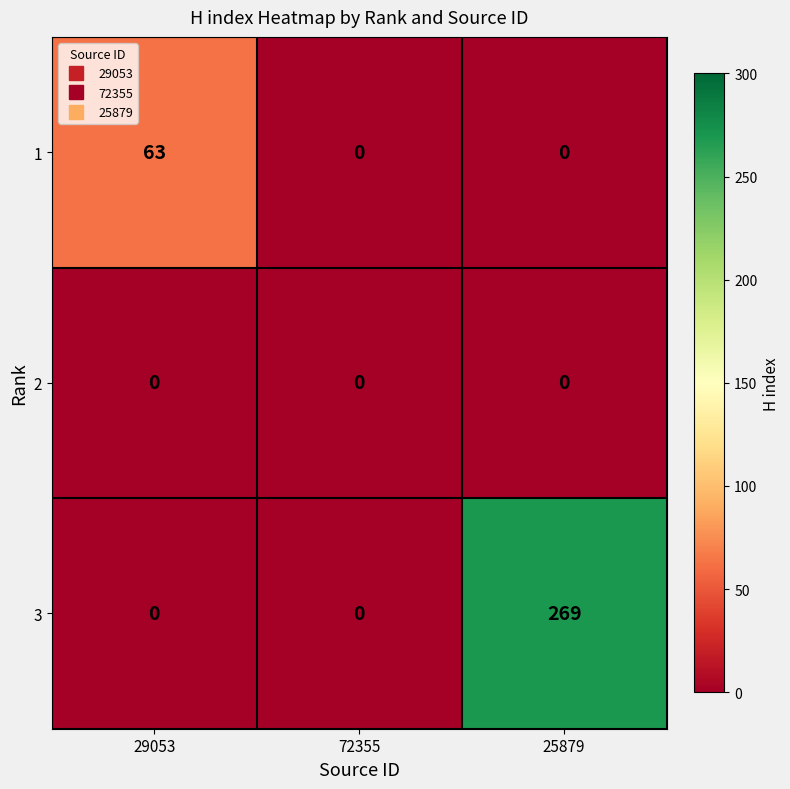

At which label does 3 reach its peak?

25879